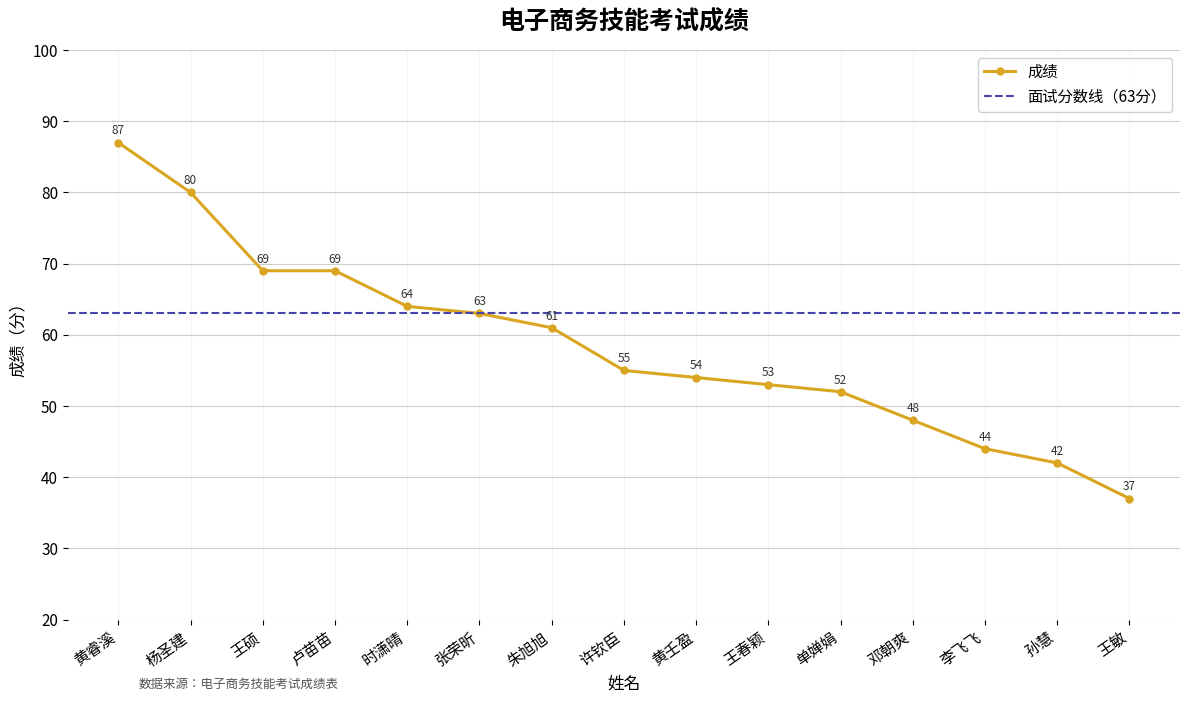

What is the ratio of the value at 孙慧 to the value at 黄睿溪?

0.5